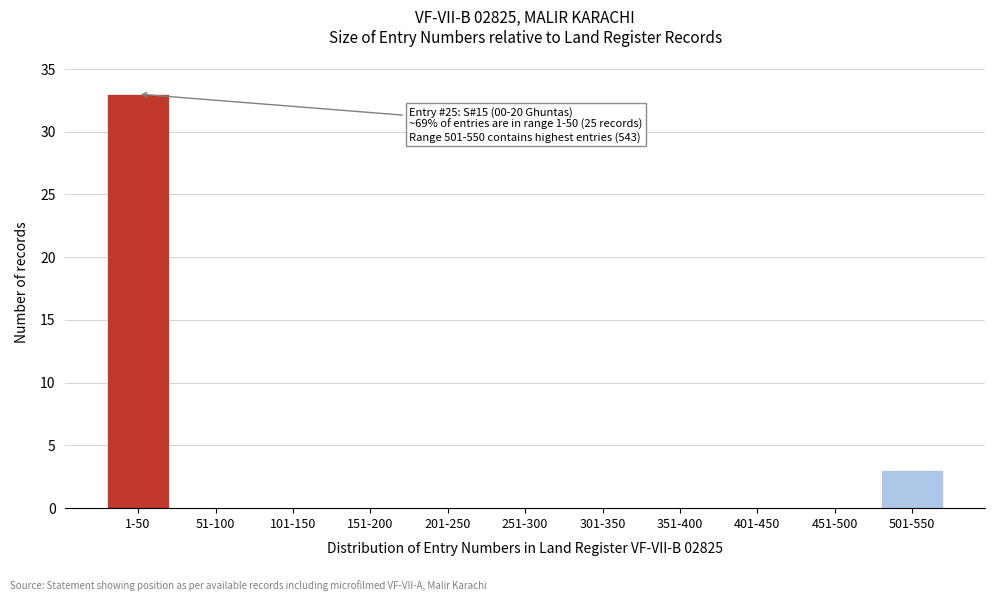

Reading left to right, extract all data points from this chart.

1-50=33	51-100=0	101-150=0	151-200=0	201-250=0	251-300=0	301-350=0	351-400=0	401-450=0	451-500=0	501-550=3